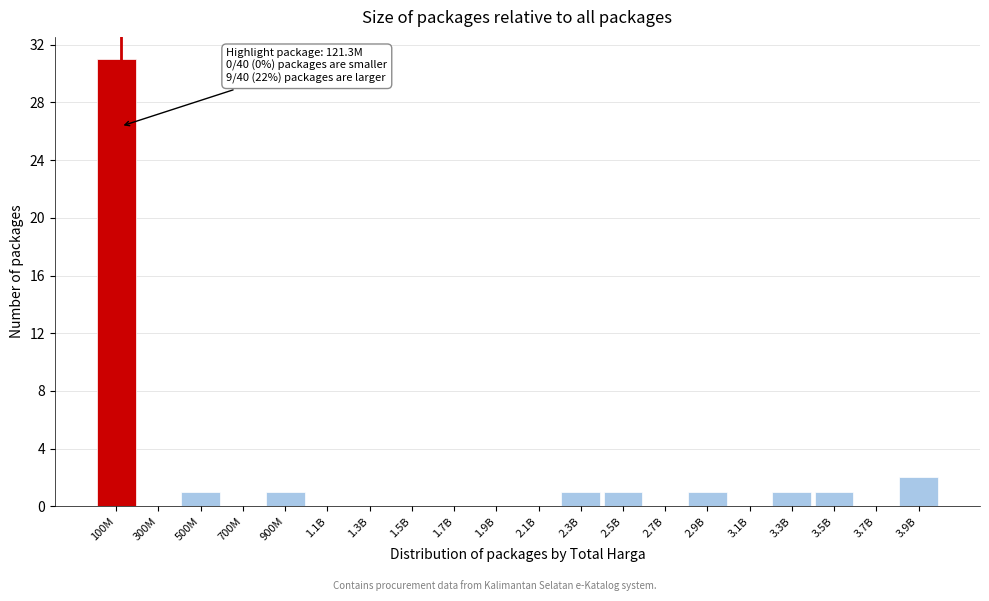

Reading left to right, what are all the values shown in this chart?

100M=31	300M=0	500M=1	700M=0	900M=1	1.1B=0	1.3B=0	1.5B=0	1.7B=0	1.9B=0	2.1B=0	2.3B=1	2.5B=1	2.7B=0	2.9B=1	3.1B=0	3.3B=1	3.5B=1	3.7B=0	3.9B=2